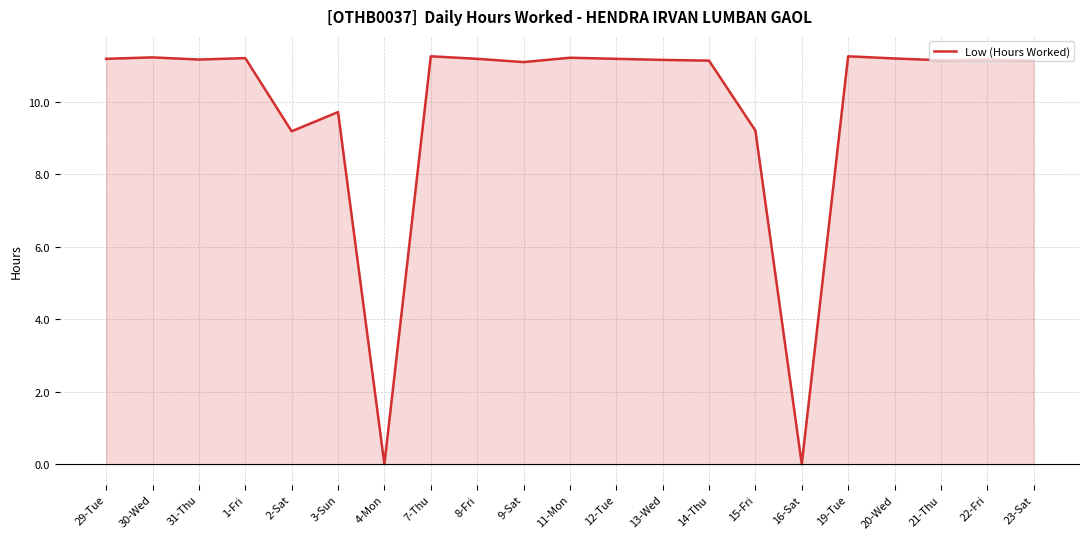

What position from the left is 14-Thu?

14